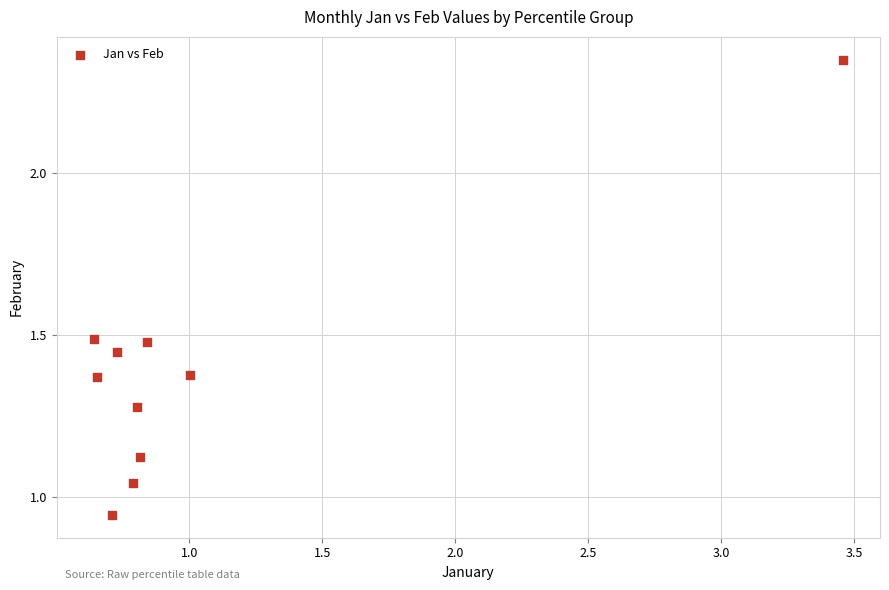

What is the range of X values (max minus min)?

2.8